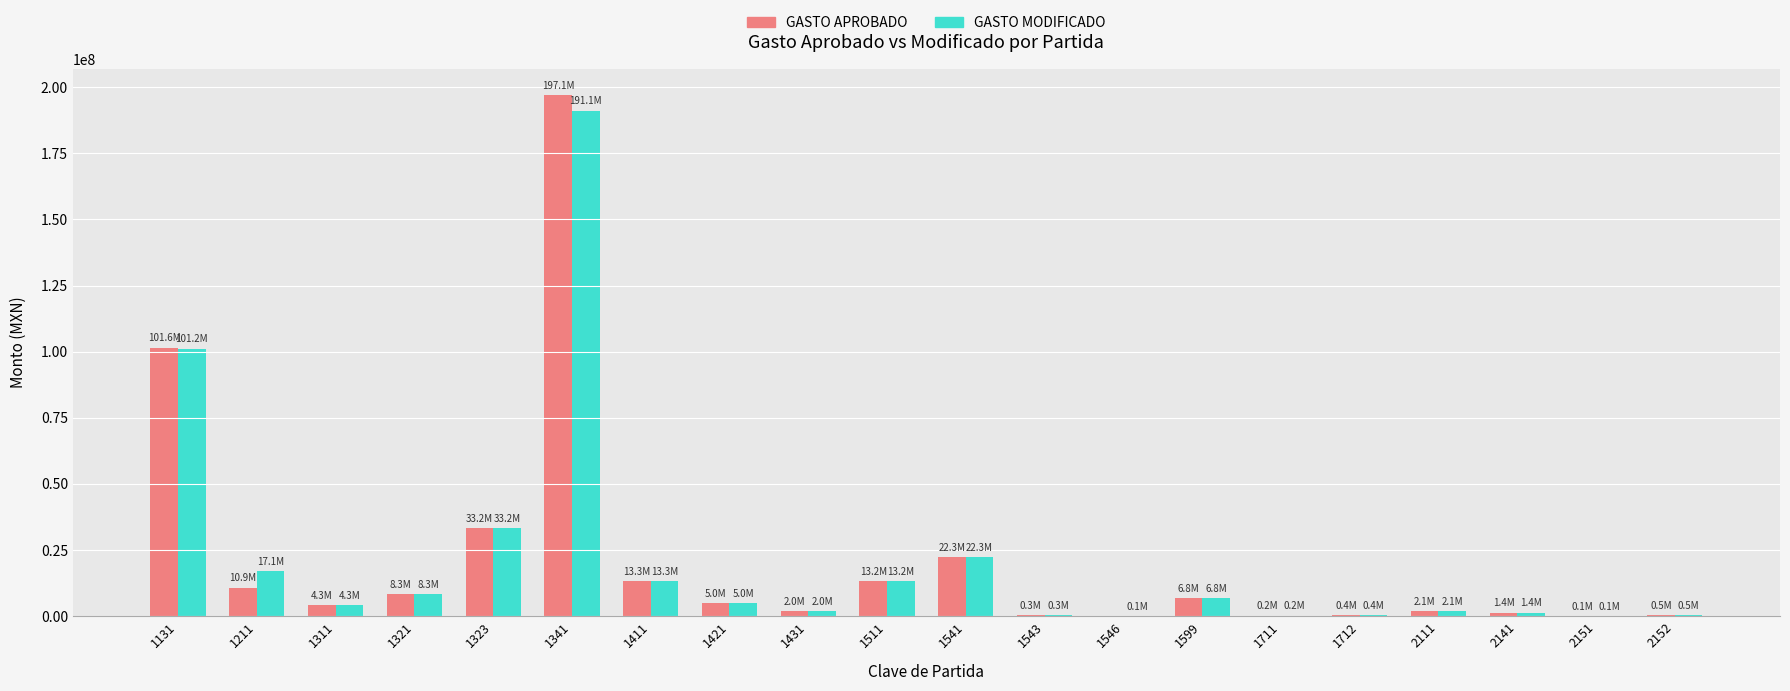

What is the maximum value shown in the chart?

197088884